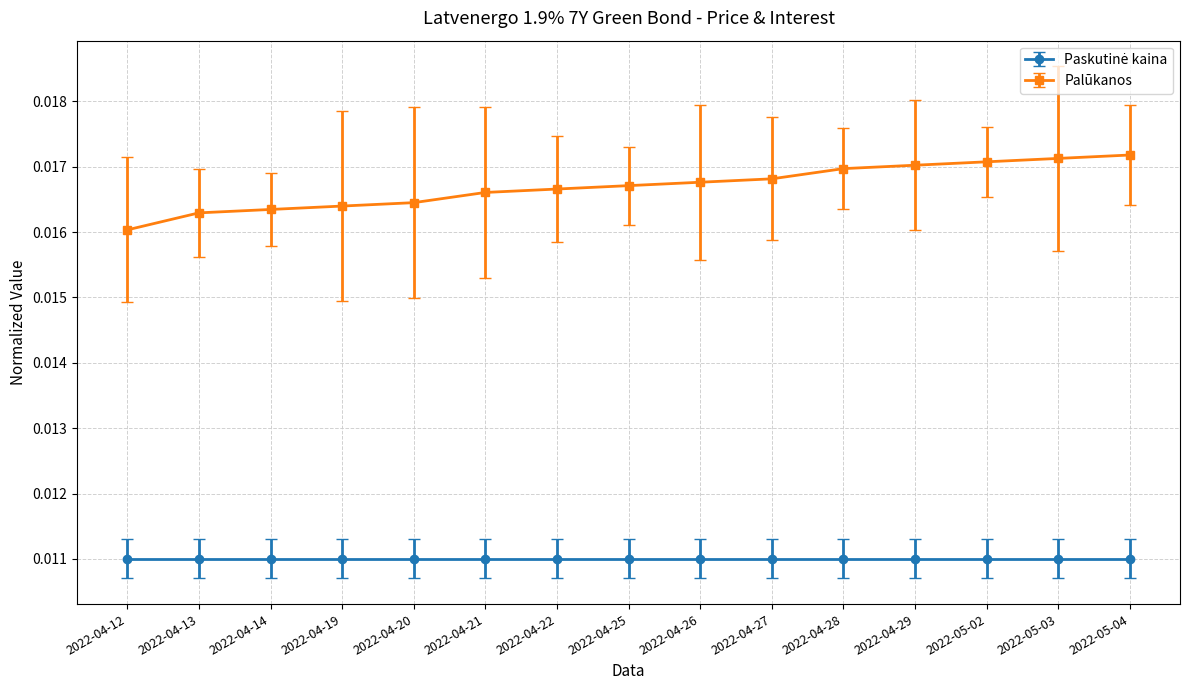

Which series has the largest total across all categories?

Palūkanos